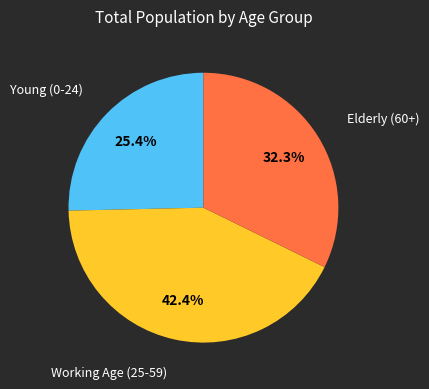

Is there a majority slice in this chart?

No